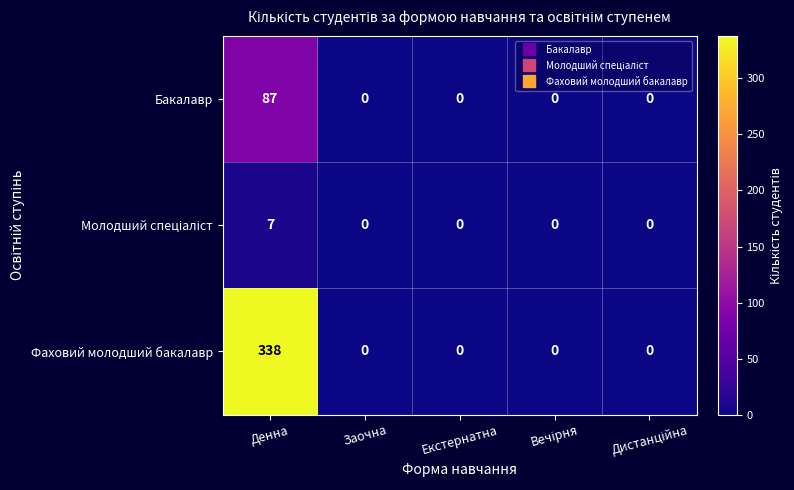

The value of Бакалавр at Заочна is -45. True or false?

False